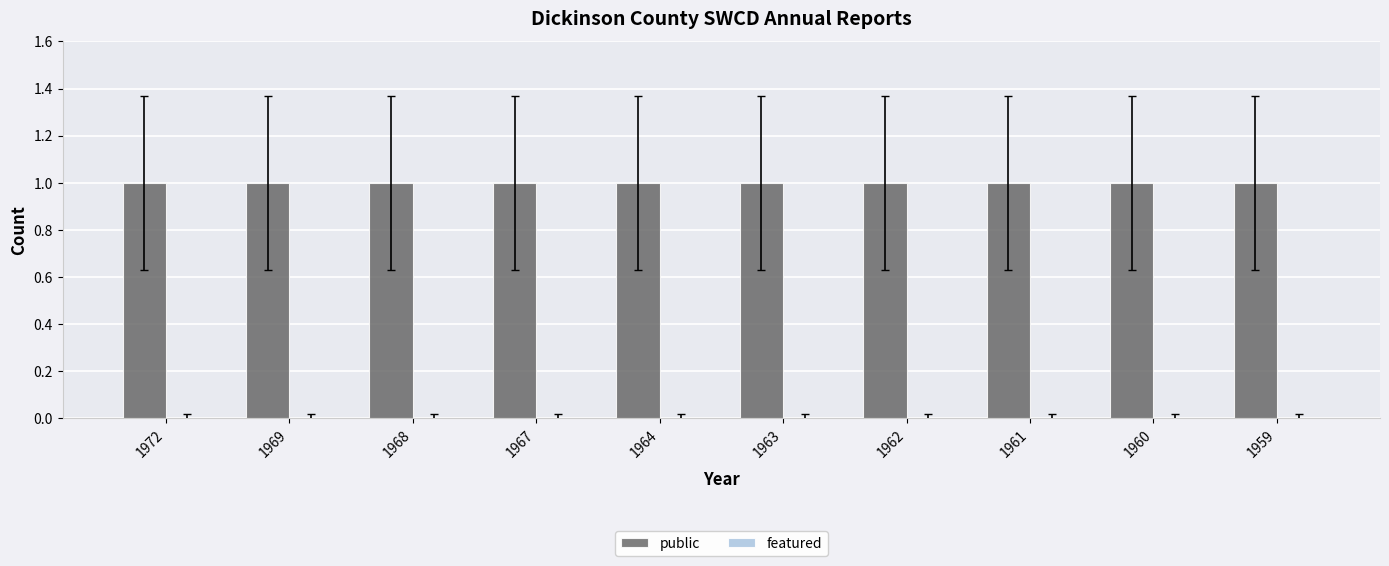

Which series changed the most between 1969 and 1960?

public